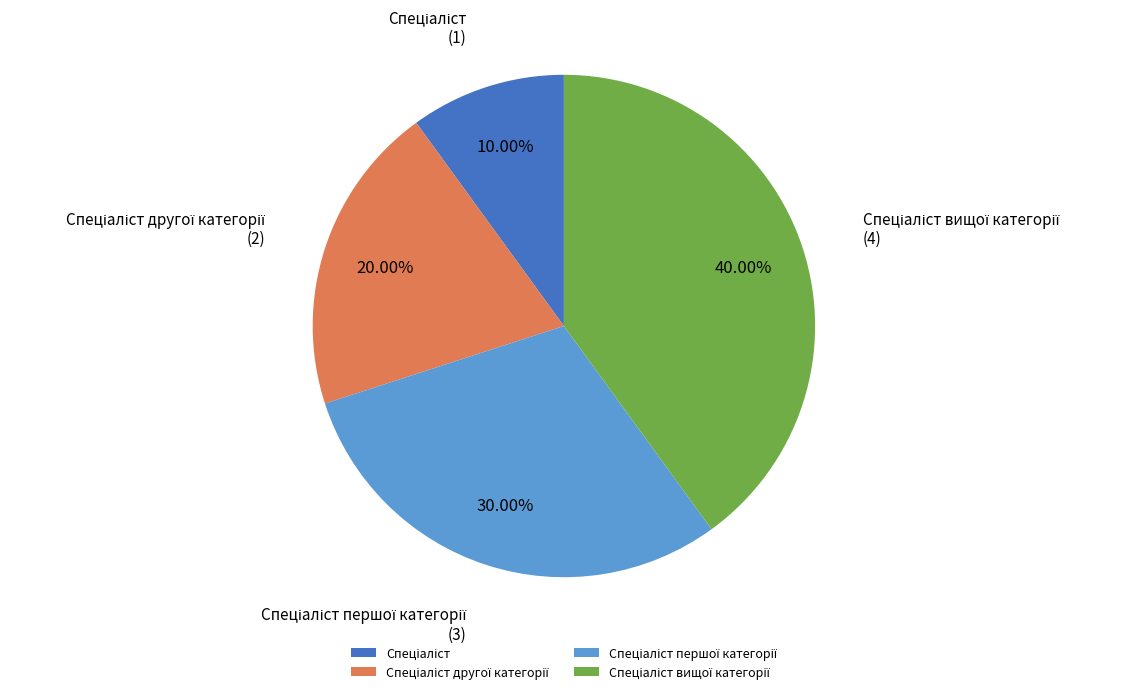

Does any single category account for the majority?

No